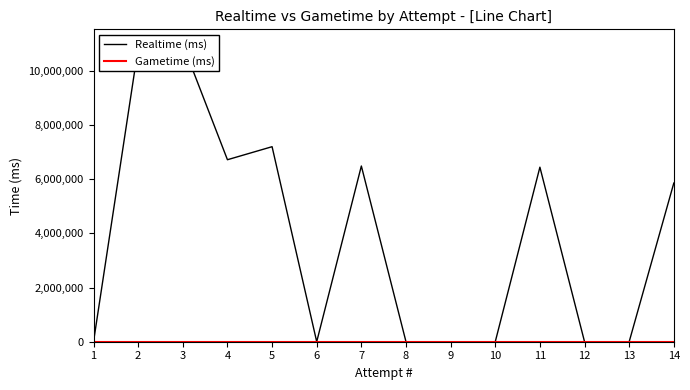

Reading left to right, what are all the values shown in this chart?

Realtime (ms): 0	10853805	10989288	6722410	7203815	0	6490397	0	0	0	6447302	0	0	5860255
Gametime (ms): 0	0	0	0	0	0	0	0	0	0	0	0	0	0